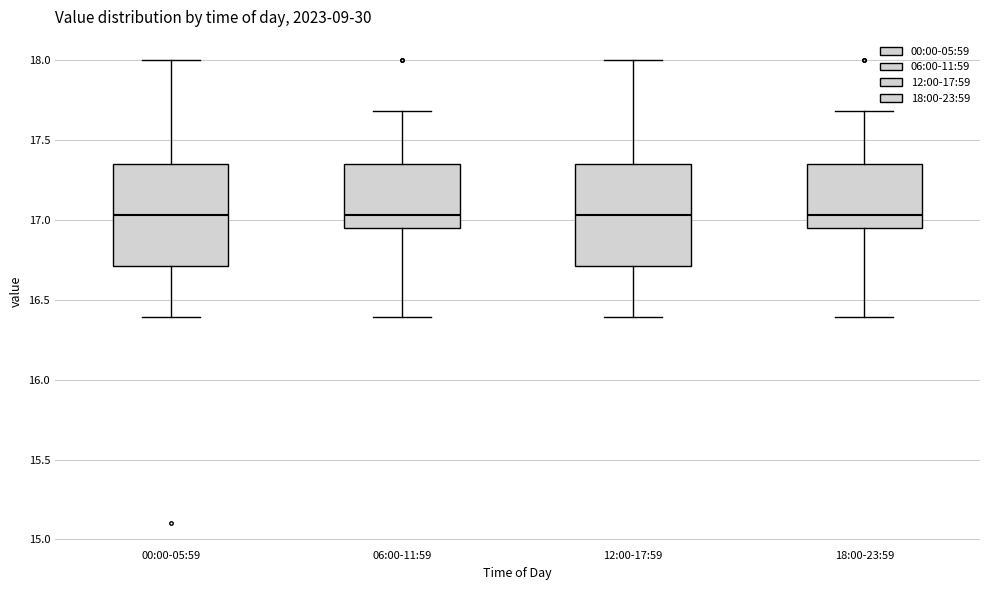

Reading left to right, transcribe this box plot: for each box, give where its median line is, the range the box spans, and where its two whiskers end, as read against the y-axis. The values are not printed on the chart, so give them approximately, as read against the axis.

00:00-05:59: median 17.05, box 16.70 to 17.35, whiskers 16.40 to 18.00
06:00-11:59: median 17.05, box 16.95 to 17.35, whiskers 16.40 to 17.70
12:00-17:59: median 17.05, box 16.70 to 17.35, whiskers 16.40 to 18.00
18:00-23:59: median 17.05, box 16.95 to 17.35, whiskers 16.40 to 17.70